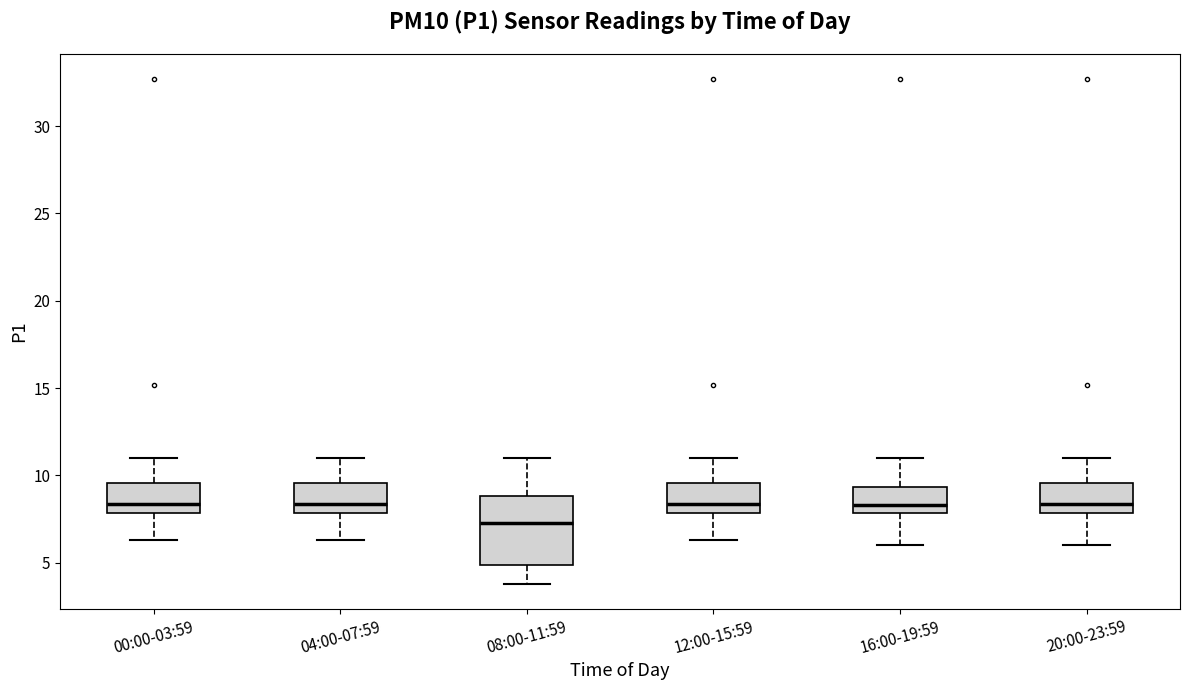

Which box is the tallest, from its lower edge to its upper edge?

08:00-11:59